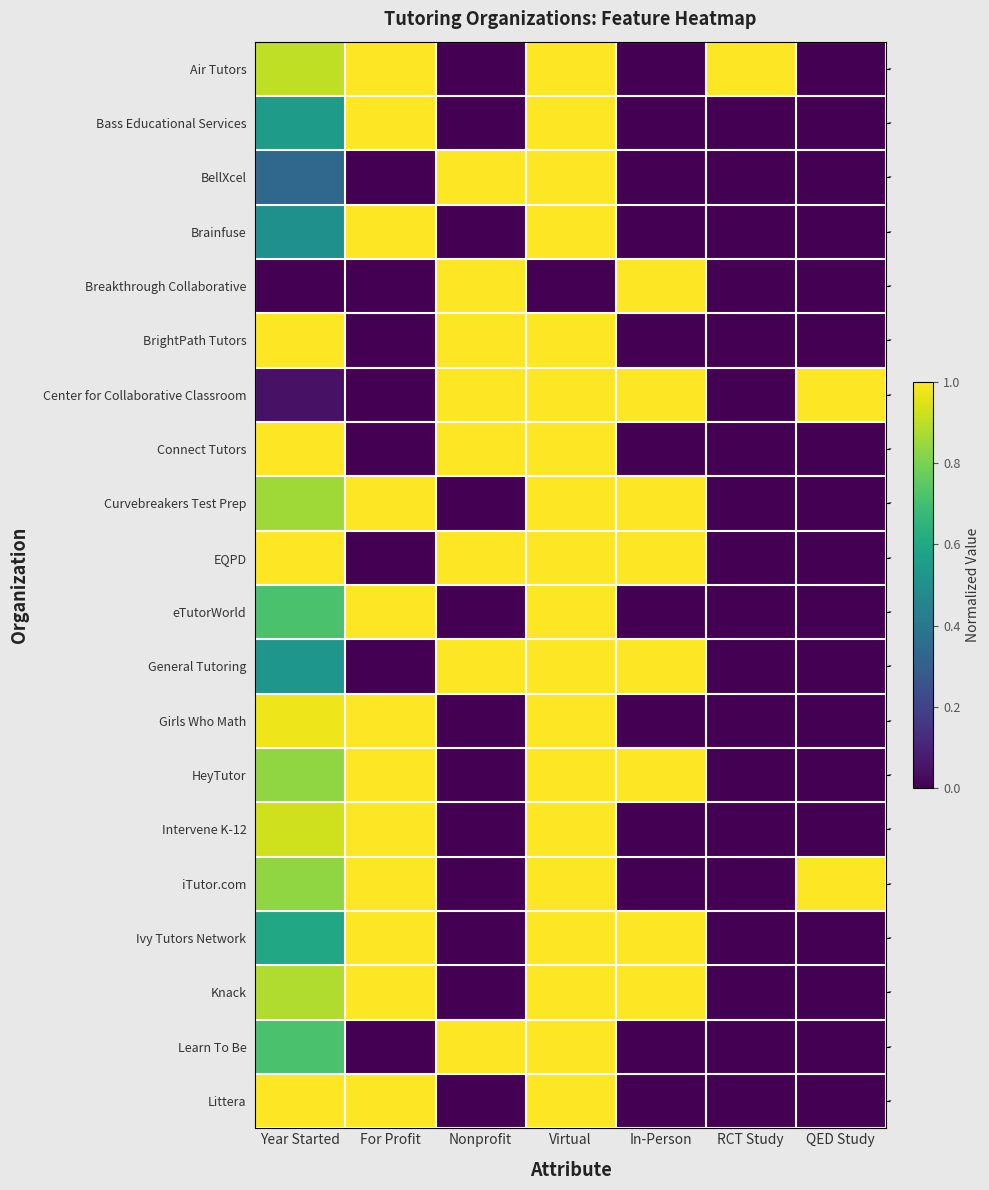

Reading right to left, extract all data points from this chart.

Air Tutors: QED Study=0.0	RCT Study=1.0	In-Person=0.0	Virtual=1.0	Nonprofit=0.0	For Profit=1.0	Year Started=0.9
Bass Educational Services: QED Study=0.0	RCT Study=0.0	In-Person=0.0	Virtual=1.0	Nonprofit=0.0	For Profit=1.0	Year Started=0.5
BellXcel: QED Study=0.0	RCT Study=0.0	In-Person=0.0	Virtual=1.0	Nonprofit=1.0	For Profit=0.0	Year Started=0.3
Brainfuse: QED Study=0.0	RCT Study=0.0	In-Person=0.0	Virtual=1.0	Nonprofit=0.0	For Profit=1.0	Year Started=0.5
Breakthrough Collaborative: QED Study=0.0	RCT Study=0.0	In-Person=1.0	Virtual=0.0	Nonprofit=1.0	For Profit=0.0	Year Started=0.0
BrightPath Tutors: QED Study=0.0	RCT Study=0.0	In-Person=0.0	Virtual=1.0	Nonprofit=1.0	For Profit=0.0	Year Started=1.0
Center for Collaborative Classroom: QED Study=1.0	RCT Study=0.0	In-Person=1.0	Virtual=1.0	Nonprofit=1.0	For Profit=0.0	Year Started=0.0
Connect Tutors: QED Study=0.0	RCT Study=0.0	In-Person=0.0	Virtual=1.0	Nonprofit=1.0	For Profit=0.0	Year Started=1.0
Curvebreakers Test Prep: QED Study=0.0	RCT Study=0.0	In-Person=1.0	Virtual=1.0	Nonprofit=0.0	For Profit=1.0	Year Started=0.9
EQPD: QED Study=0.0	RCT Study=0.0	In-Person=1.0	Virtual=1.0	Nonprofit=1.0	For Profit=0.0	Year Started=1.0
eTutorWorld: QED Study=0.0	RCT Study=0.0	In-Person=0.0	Virtual=1.0	Nonprofit=0.0	For Profit=1.0	Year Started=0.7
General Tutoring: QED Study=0.0	RCT Study=0.0	In-Person=1.0	Virtual=1.0	Nonprofit=1.0	For Profit=0.0	Year Started=0.5
Girls Who Math: QED Study=0.0	RCT Study=0.0	In-Person=0.0	Virtual=1.0	Nonprofit=0.0	For Profit=1.0	Year Started=1.0
HeyTutor: QED Study=0.0	RCT Study=0.0	In-Person=1.0	Virtual=1.0	Nonprofit=0.0	For Profit=1.0	Year Started=0.8
Intervene K-12: QED Study=0.0	RCT Study=0.0	In-Person=0.0	Virtual=1.0	Nonprofit=0.0	For Profit=1.0	Year Started=0.9
iTutor.com: QED Study=1.0	RCT Study=0.0	In-Person=0.0	Virtual=1.0	Nonprofit=0.0	For Profit=1.0	Year Started=0.8
Ivy Tutors Network: QED Study=0.0	RCT Study=0.0	In-Person=1.0	Virtual=1.0	Nonprofit=0.0	For Profit=1.0	Year Started=0.6
Knack: QED Study=0.0	RCT Study=0.0	In-Person=1.0	Virtual=1.0	Nonprofit=0.0	For Profit=1.0	Year Started=0.9
Learn To Be: QED Study=0.0	RCT Study=0.0	In-Person=0.0	Virtual=1.0	Nonprofit=1.0	For Profit=0.0	Year Started=0.7
Littera: QED Study=0.0	RCT Study=0.0	In-Person=0.0	Virtual=1.0	Nonprofit=0.0	For Profit=1.0	Year Started=1.0